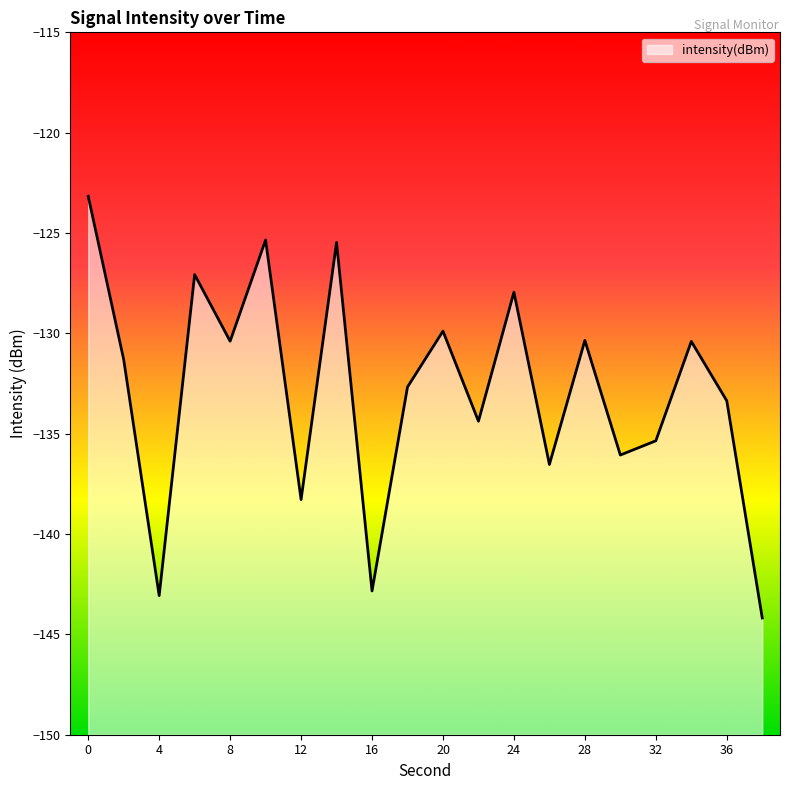

Reading left to right, what are all the values shown in this chart?

-123.2	-131.3	-143.1	-127.1	-130.4	-125.3	-138.3	-125.5	-142.8	-132.7	-129.9	-134.4	-127.9	-136.5	-130.4	-136.1	-135.4	-130.4	-133.4	-144.2